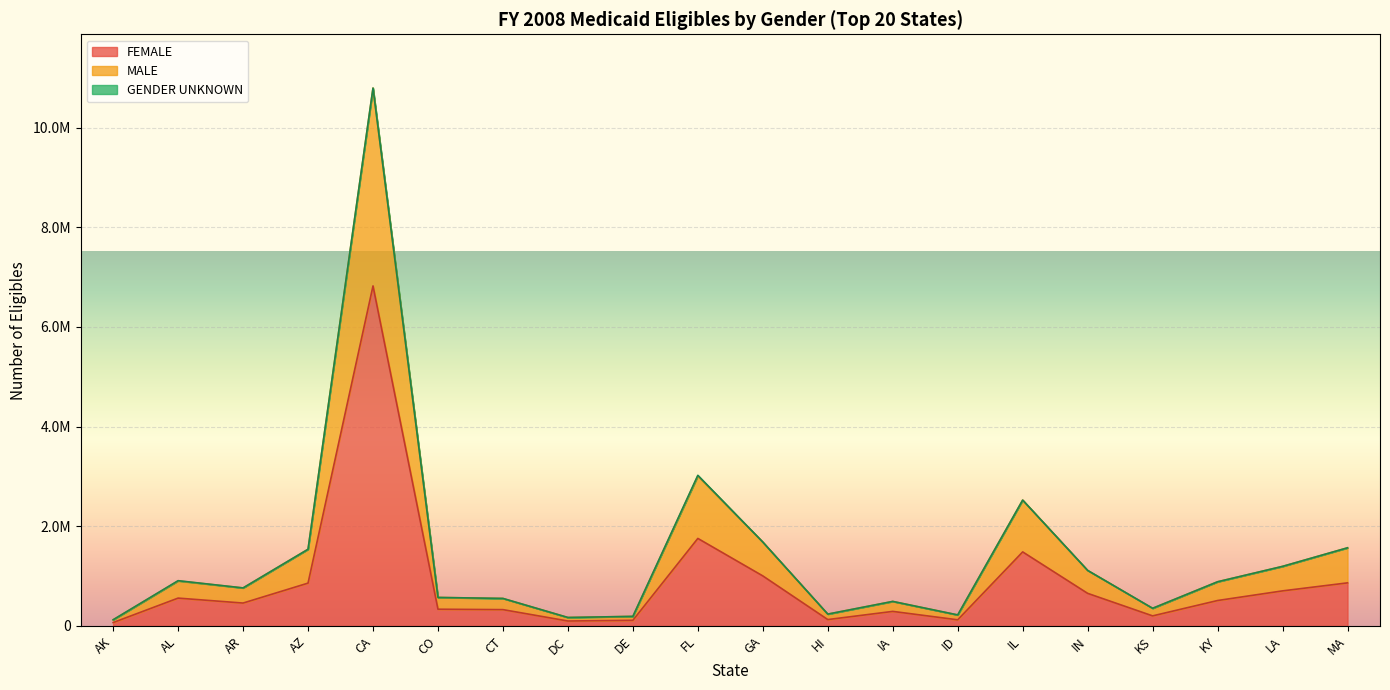

Is the value of FEMALE at AZ greater than the value of MALE at CO?

Yes